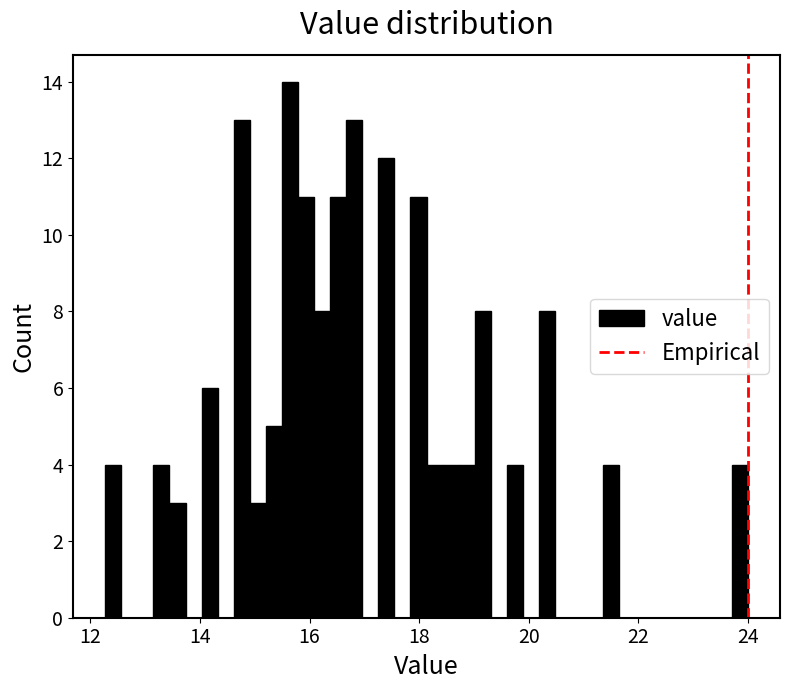

Around what value on the x-axis is the tallest bar? Give the approximate position of its centre, as read against the axis.

15.6